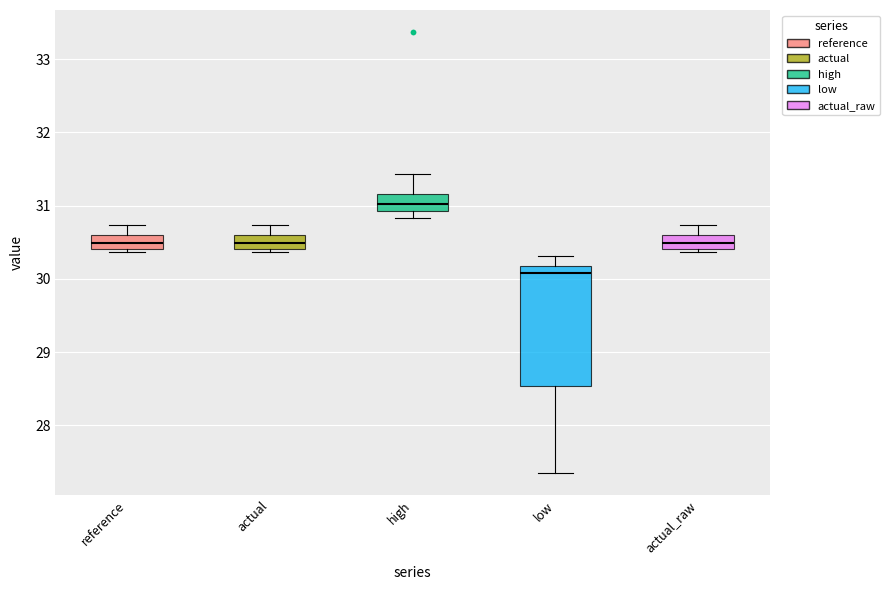

Reading left to right, transcribe this box plot: for each box, give where its median line is, the range the box spans, and where its two whiskers end, as read against the y-axis. The values are not printed on the chart, so give them approximately, as read against the axis.

reference: median 30.5, box 30.4 to 30.6, whiskers 30.4 (just below the box's lower edge) to 30.7
actual: median 30.5, box 30.4 to 30.6, whiskers 30.4 (just below the box's lower edge) to 30.7
high: median 31.0, box 30.9 to 31.2, whiskers 30.8 to 31.4
low: median 30.1, box 28.5 to 30.2, whiskers 27.4 to 30.3
actual_raw: median 30.5, box 30.4 to 30.6, whiskers 30.4 (just below the box's lower edge) to 30.7